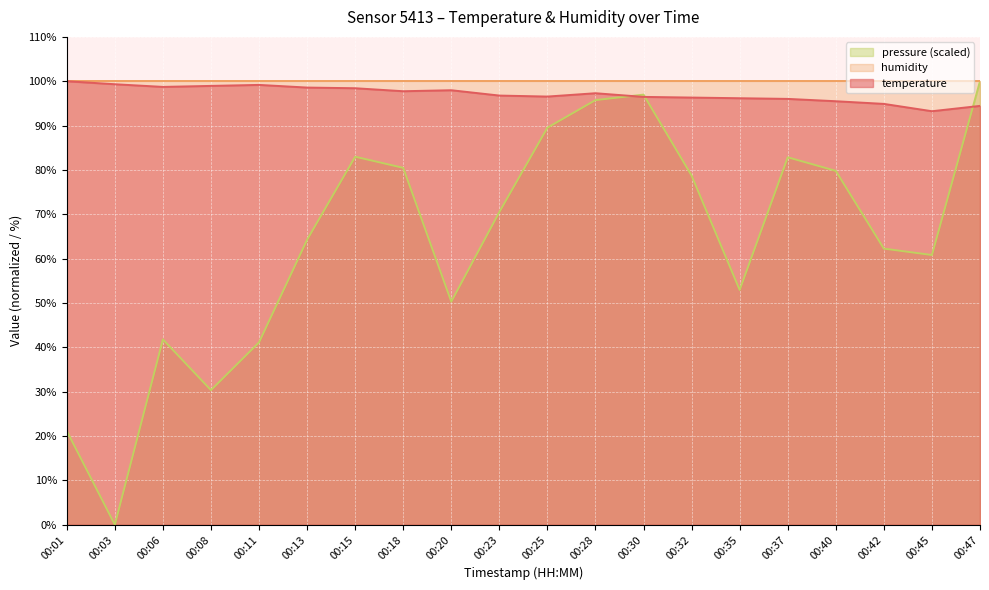

Which category has the highest value in the temperature series?

00:01